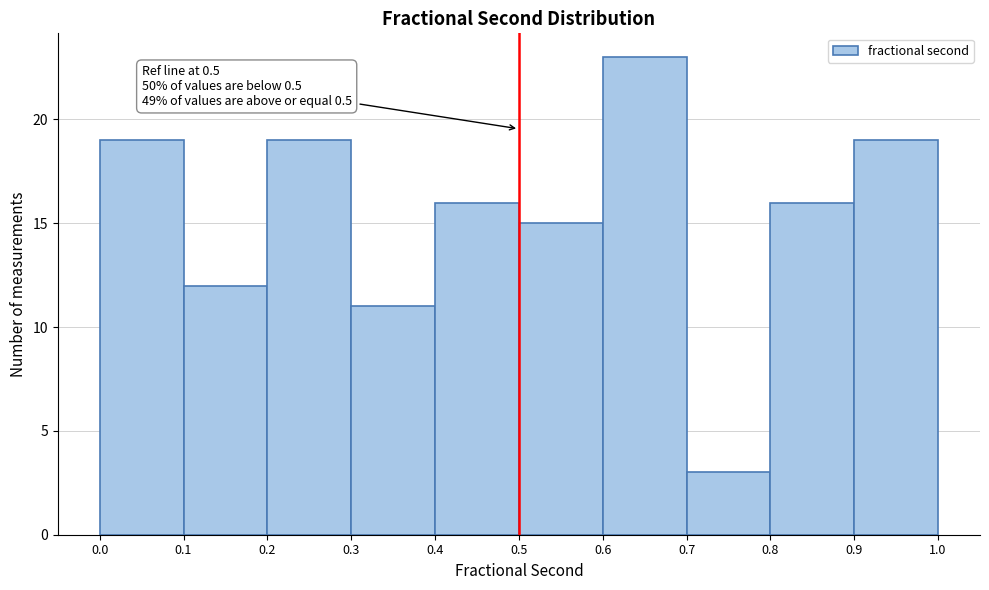

Over which range of the x-axis is the bar tallest?

0.6 to 0.7